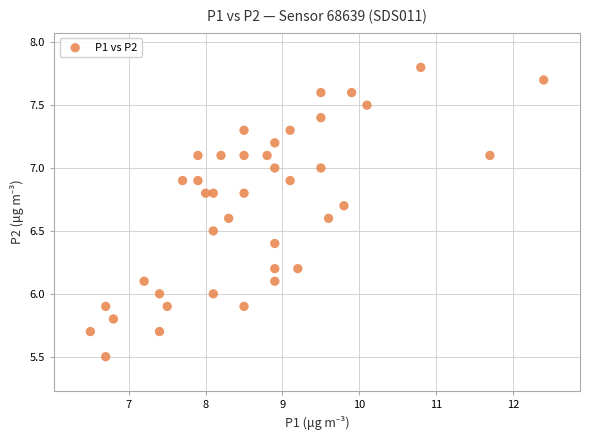

What is the range of Y values (max minus min)?

2.3